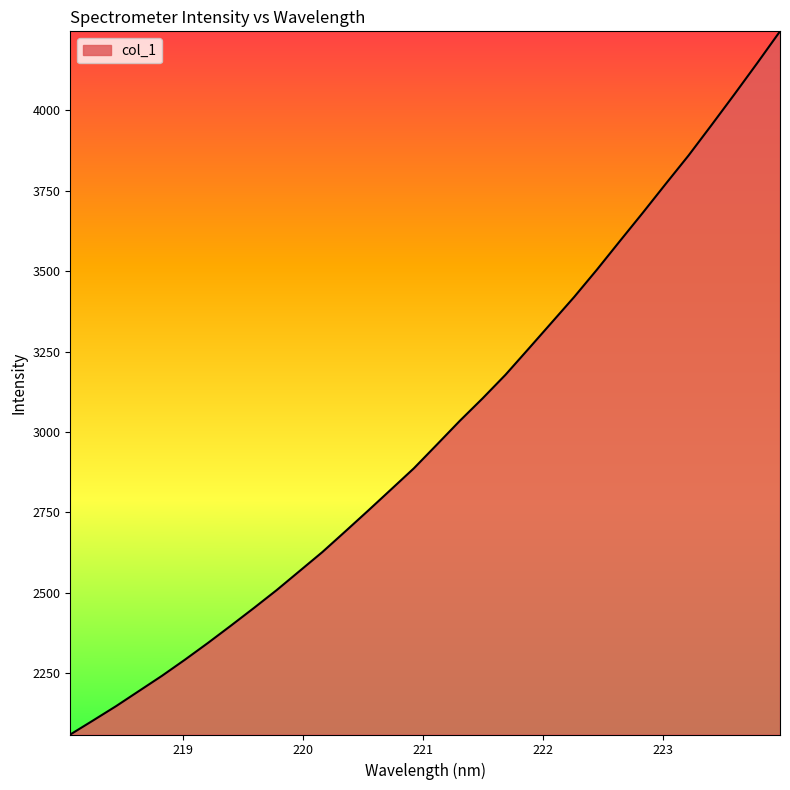

What is the greatest value displayed?

4245.2